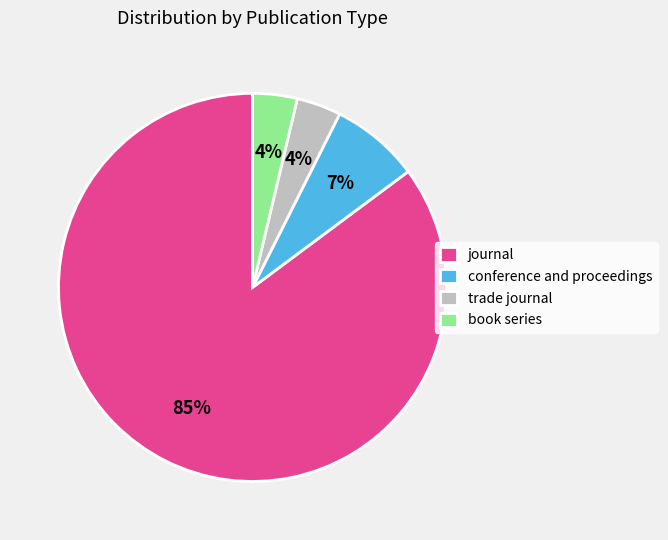

Which has a higher value, book series or conference and proceedings?

conference and proceedings